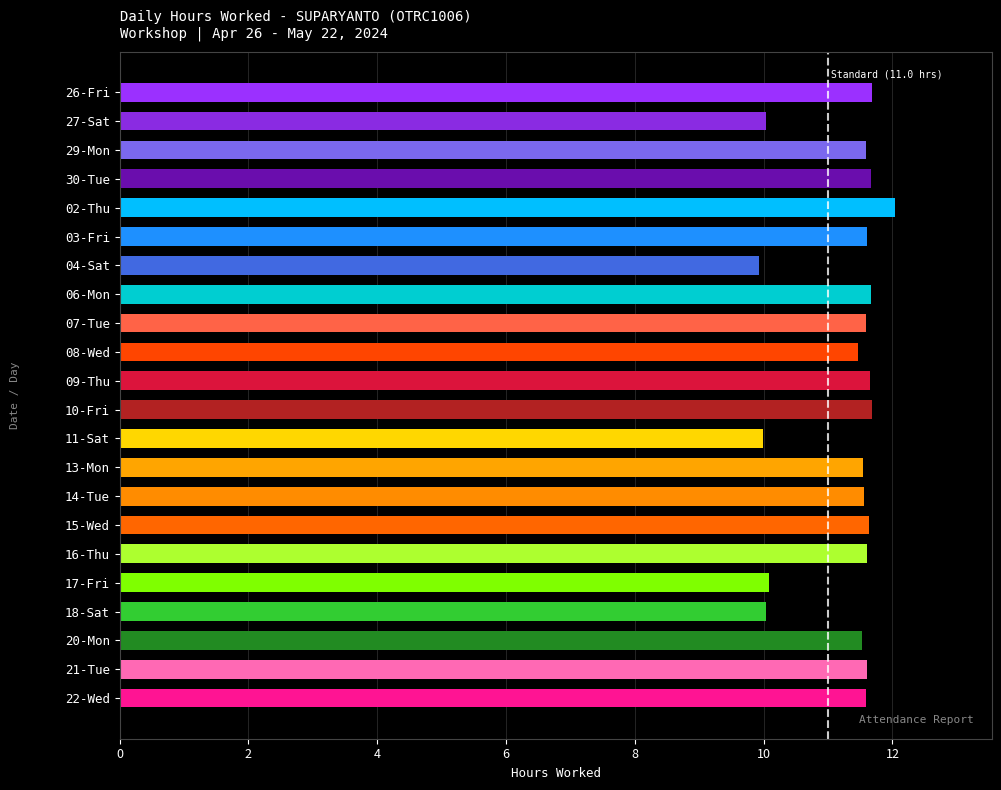

What is the label of the 19th bar from the bottom?

30-Tue